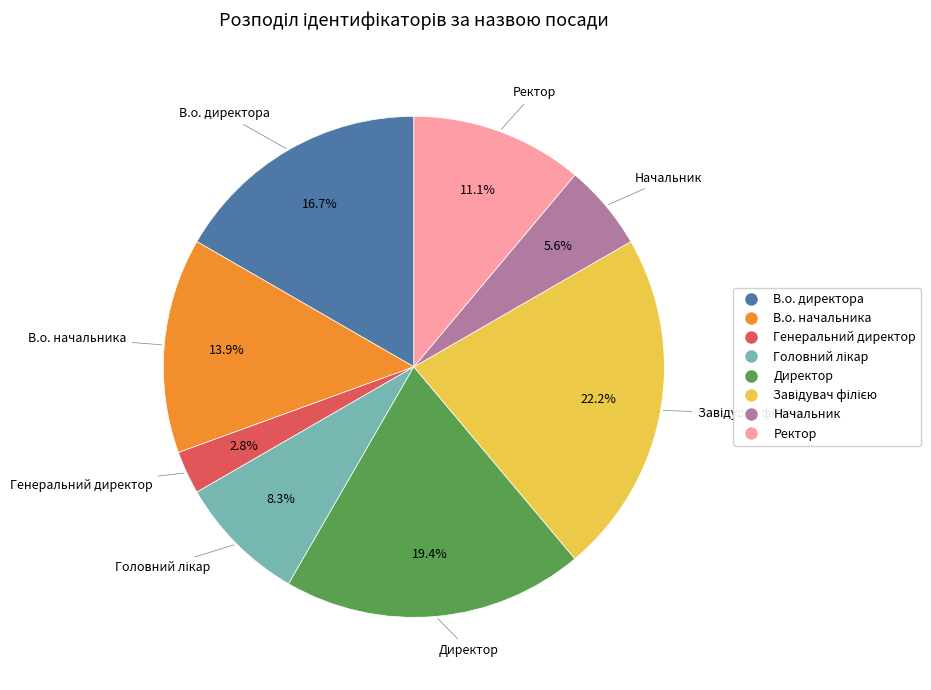

Approximately how many times larger is the value at Ректор compared to В.о. начальника?

0.8